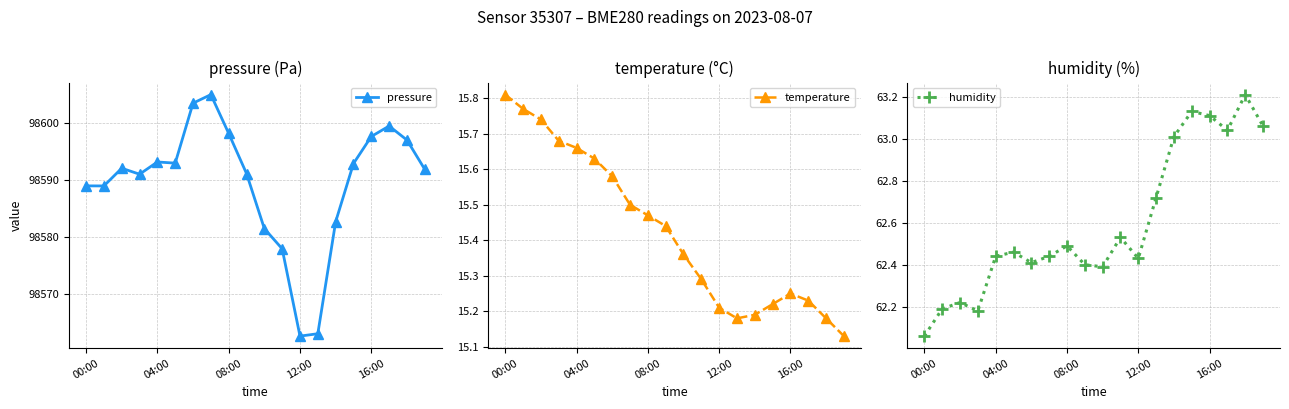

What is the value of the pressure point at the 12th from the left?

98577.9